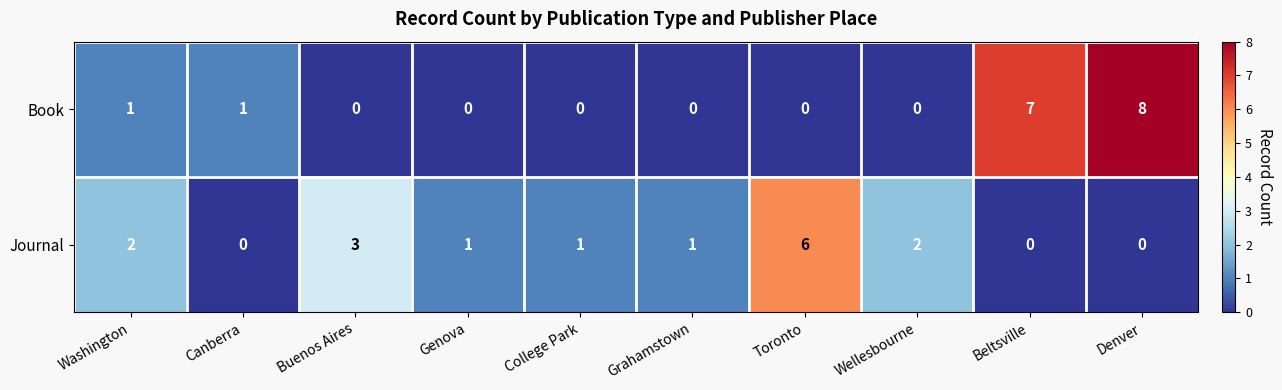

Reading left to right, transcribe all the data shown in this chart.

Book: 1	1	0	0	0	0	0	0	7	8
Journal: 2	0	3	1	1	1	6	2	0	0